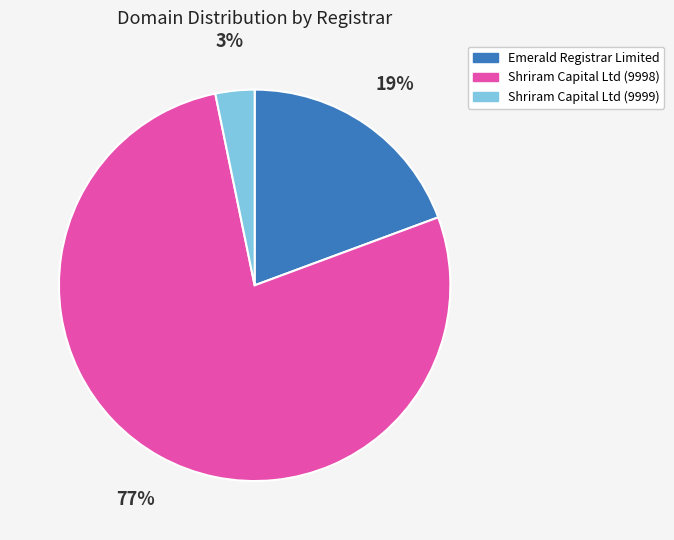

The Emerald Registrar Limited slice represents 30% of the pie. True or false?

False